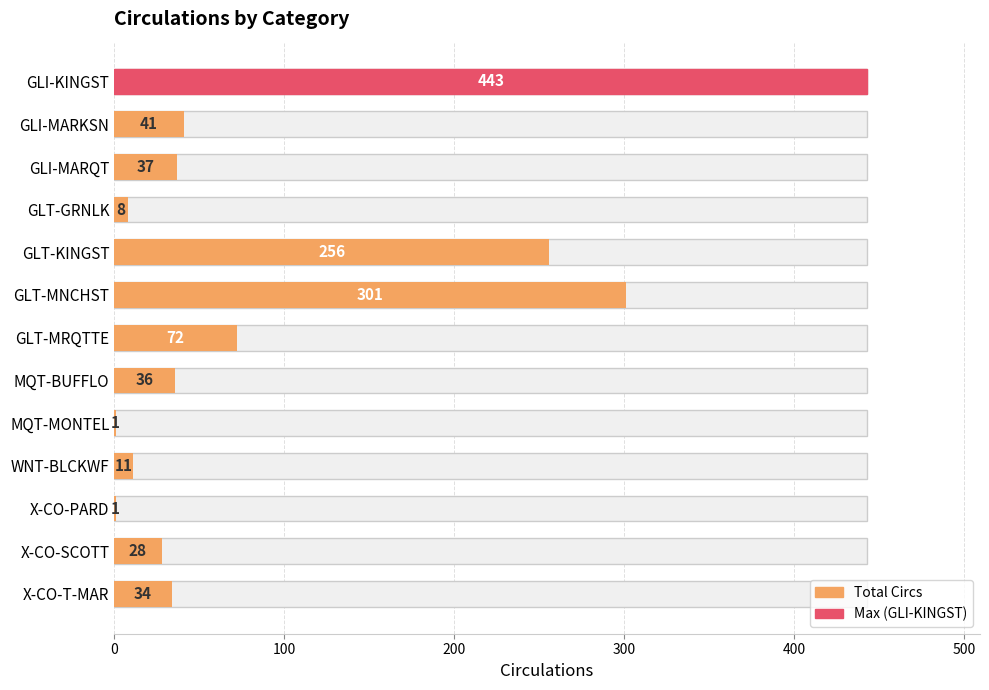

What position from the right is MQT-BUFFLO?

6